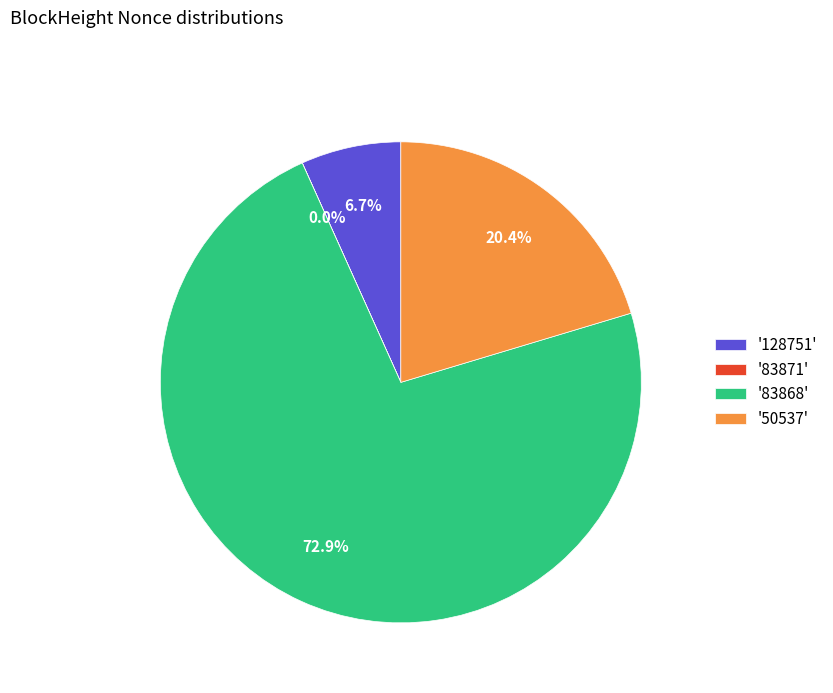

Which slice is the largest?

'83868'